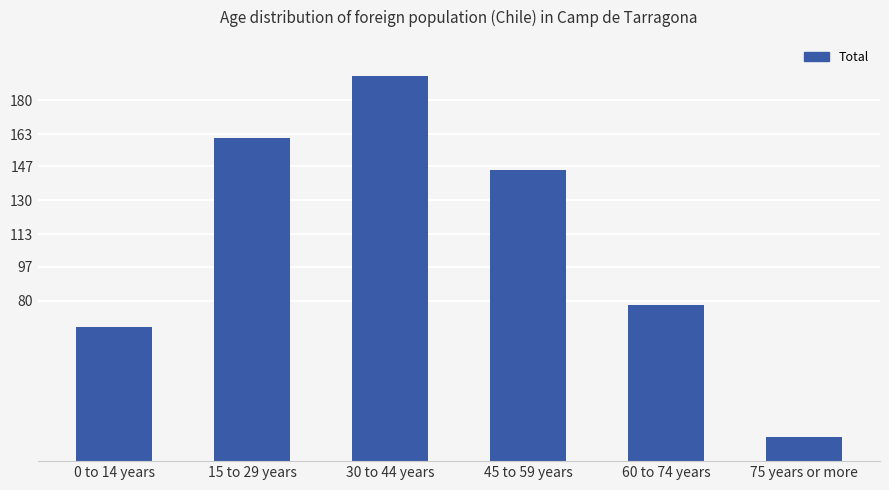

What is the value of the 2nd bar from the left?

161